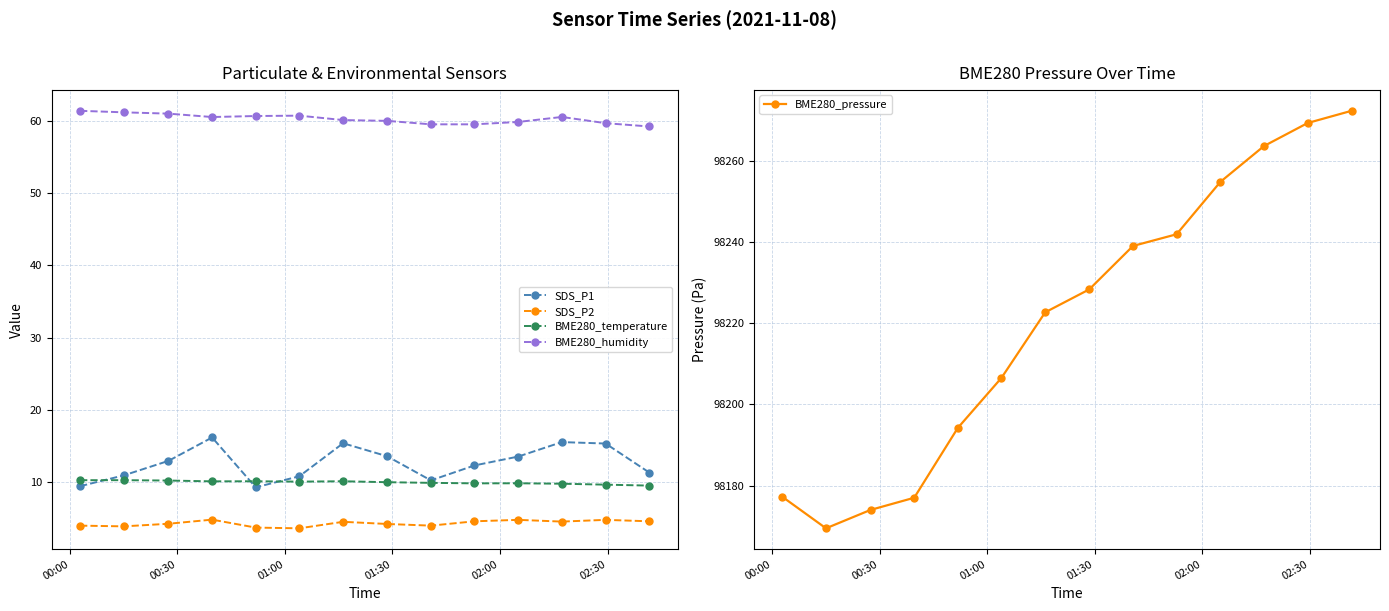

True or false: SDS_P2 and BME280_humidity cross at least once.

False